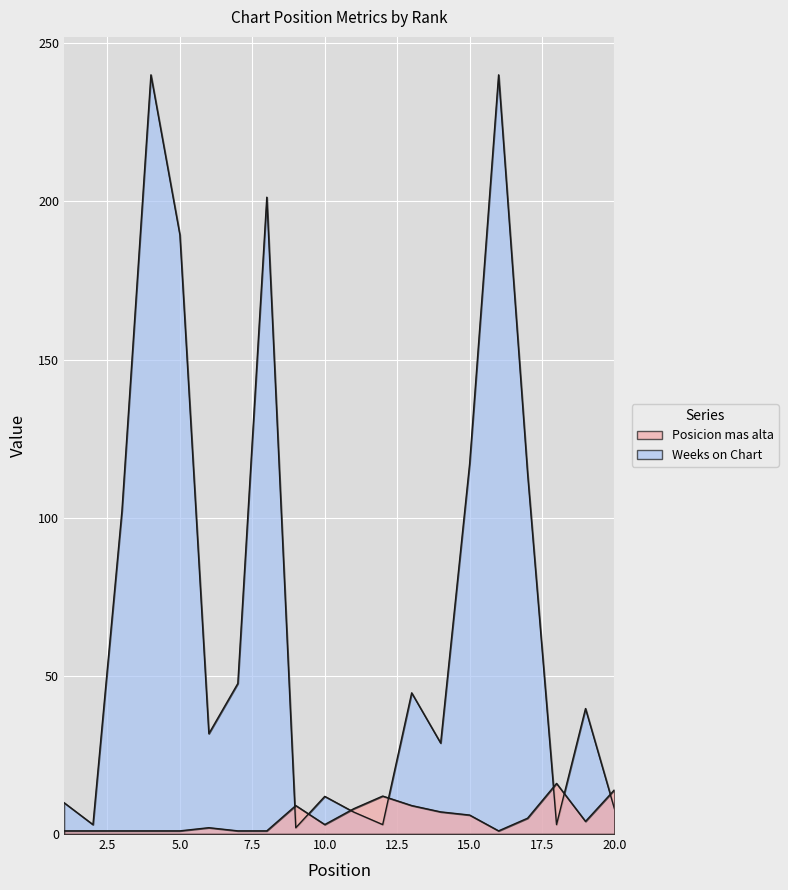

What is the difference between the second highest and second lowest values in the Weeks on Chart series?

237.0